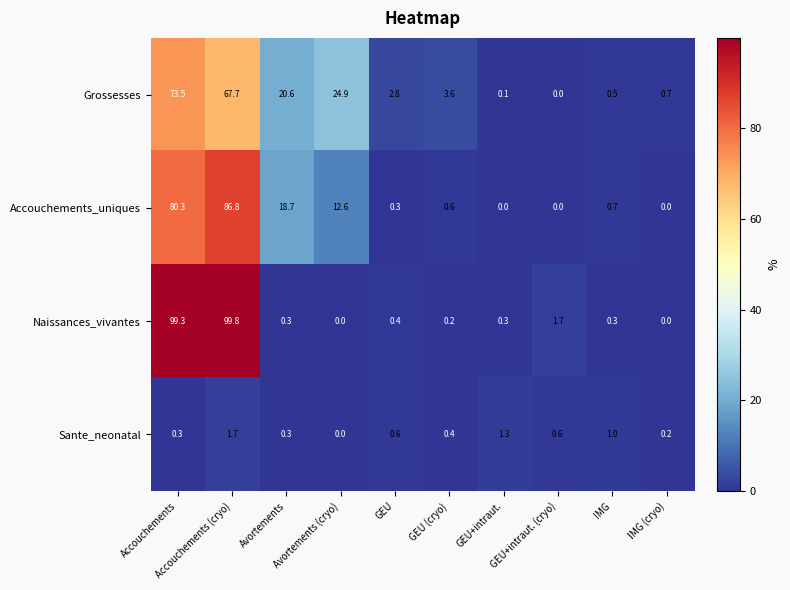

Which series has the largest range (max minus min)?

Naissances_vivantes